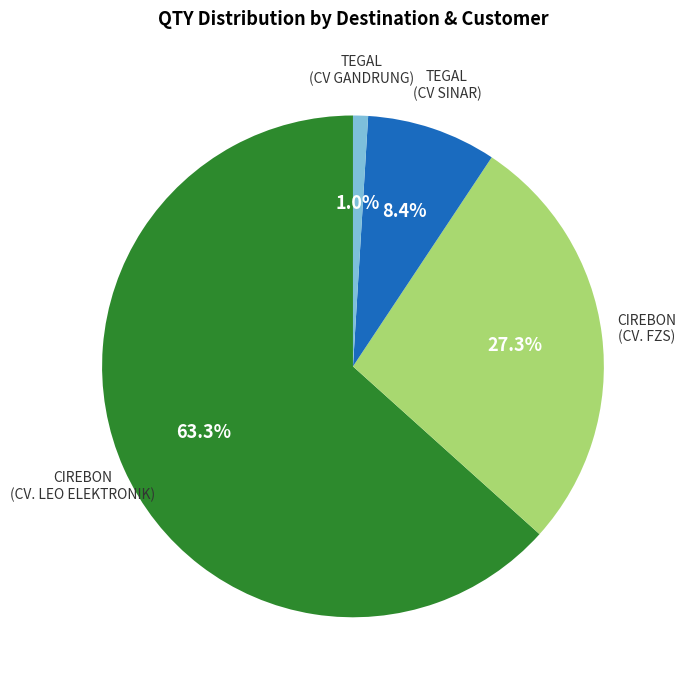

Does any single category account for the majority?

Yes